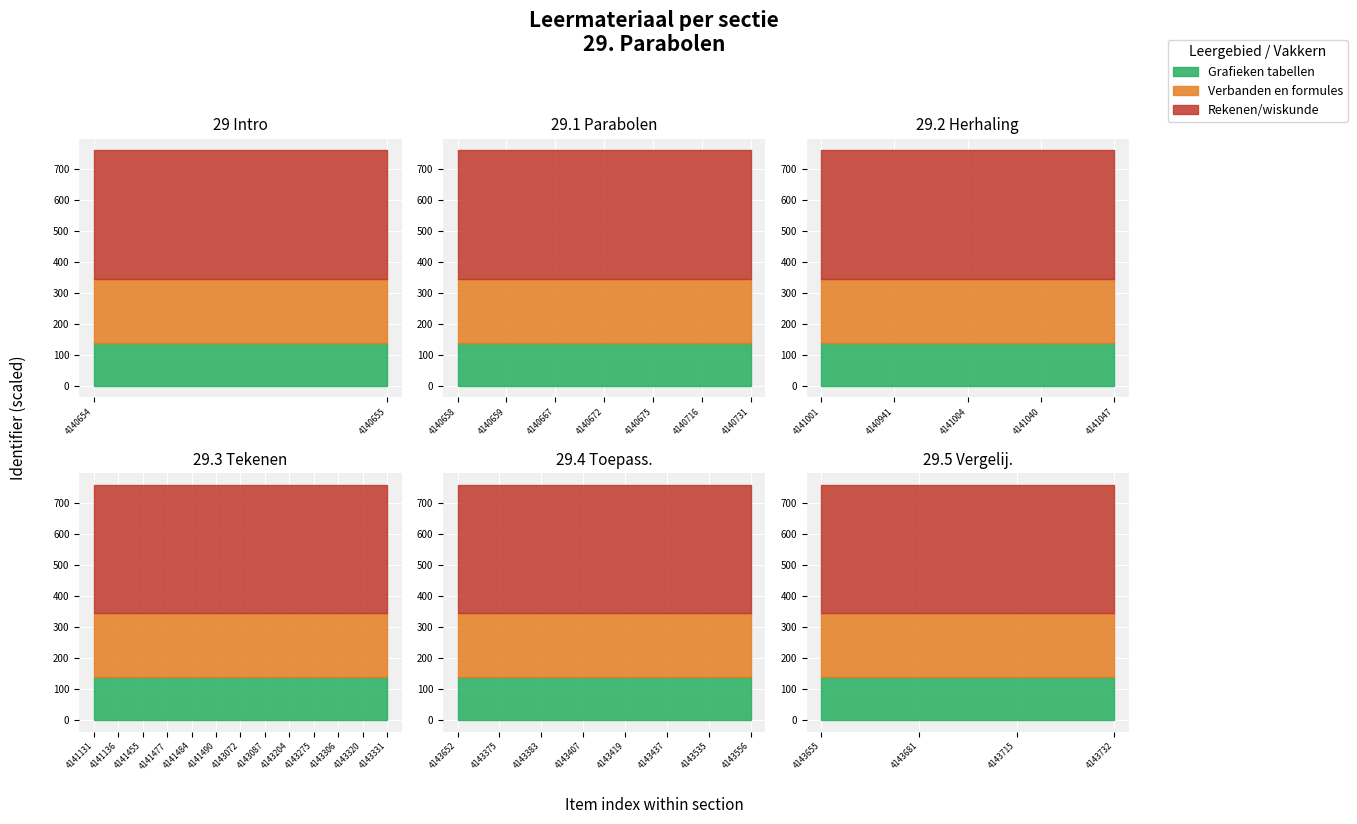

Which series changed the most between 10 and 13?

Rekenen/wiskunde